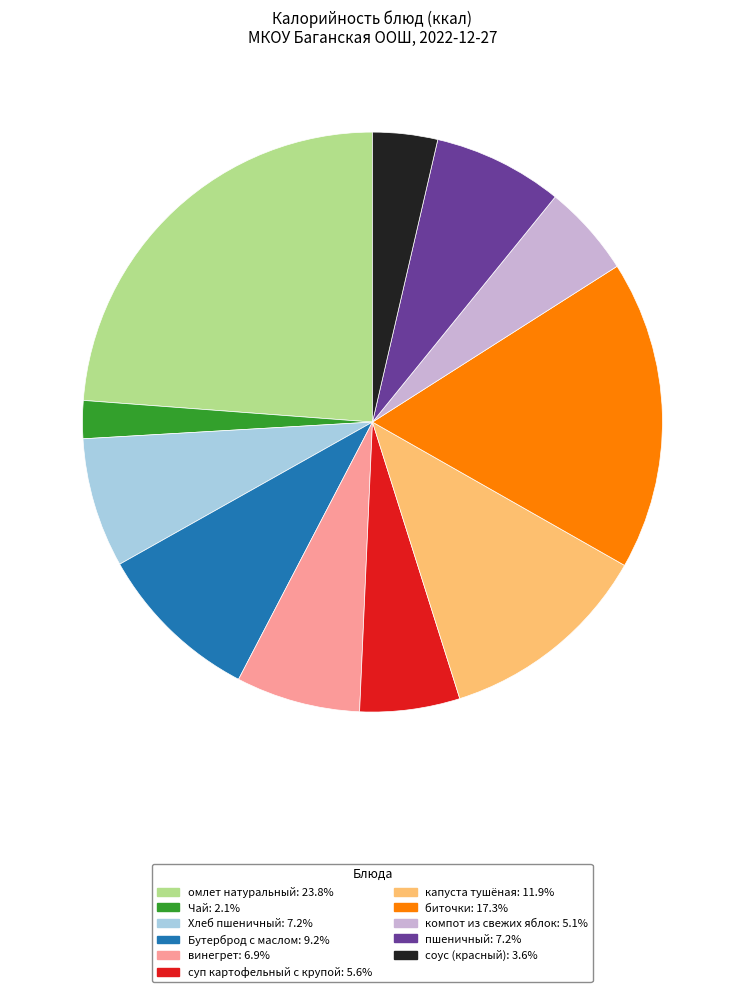

Between капуста тушёная and соус (красный), which is larger?

капуста тушёная